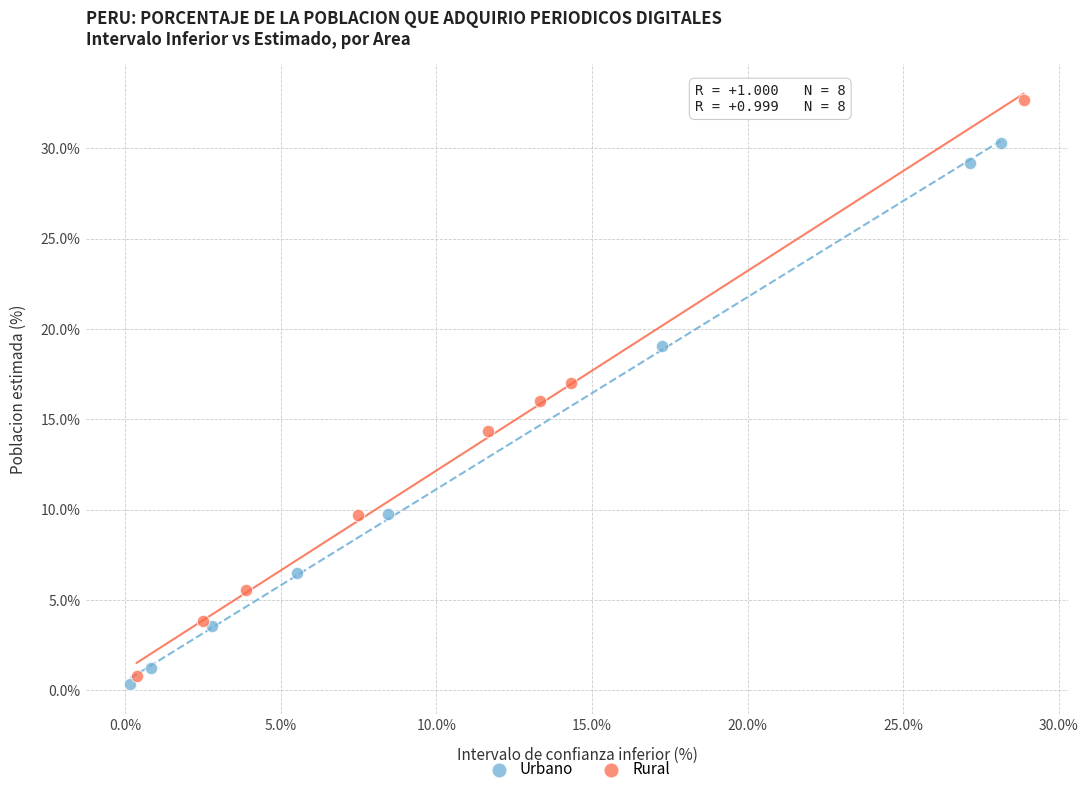

What are all the series names shown in the legend?

Urbano, Rural